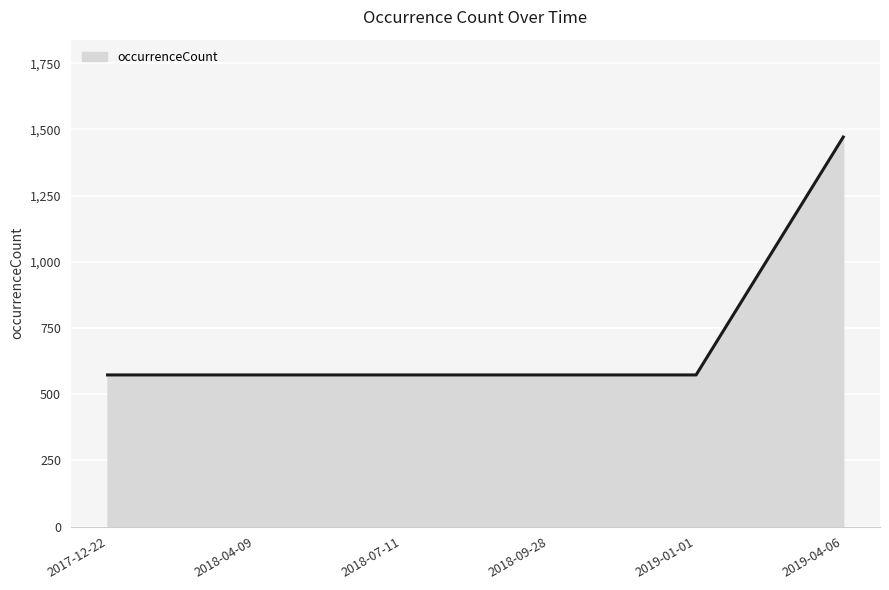

Does the chart display data point markers on the line(s)?

No